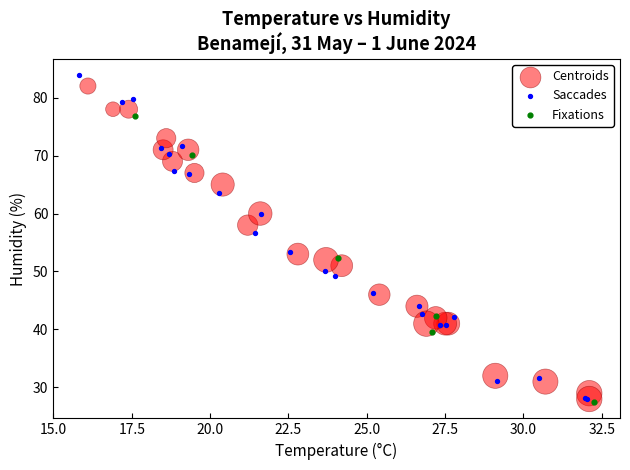

Which series has the largest Y range (max minus min)?

Saccades